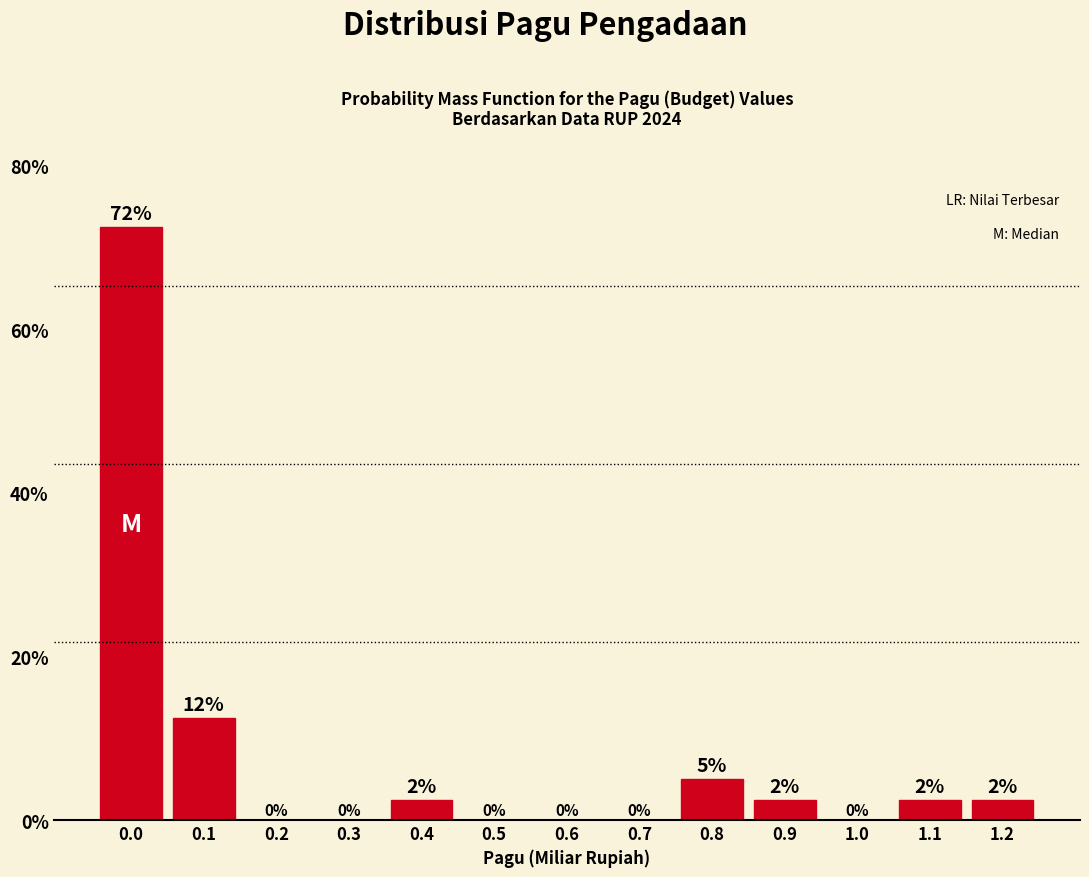

Which has a higher value, 0.3 or 0.8?

0.8